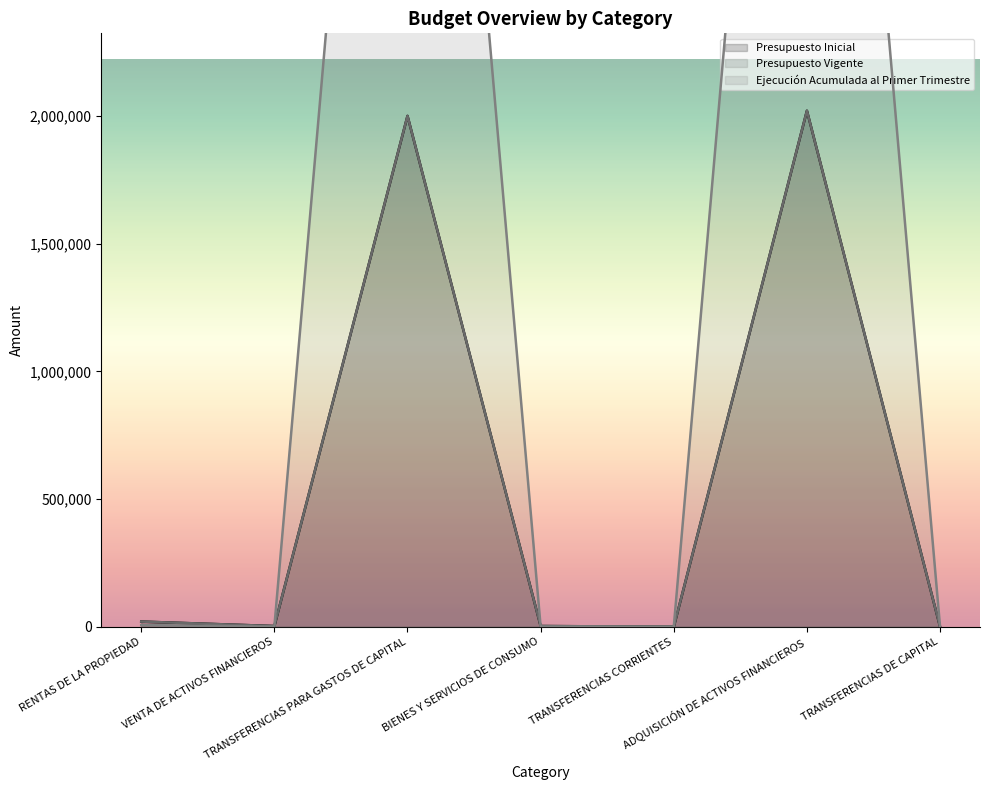

Is it true that Presupuesto Vigente equals 6 at TRANSFERENCIAS DE CAPITAL?

False